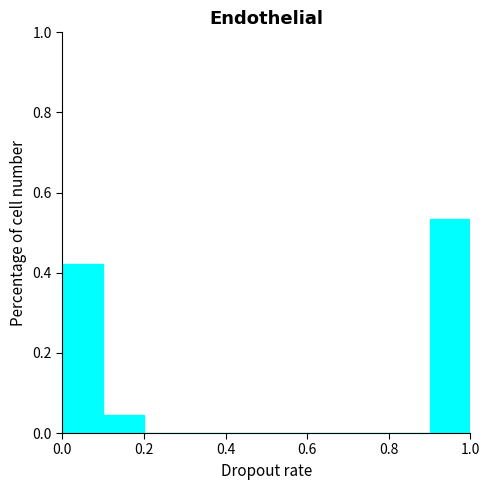

Reading left to right, transcribe this chart: for each bar, give the range it covers on the x-axis and its height. The values are not printed on the chart, so give them approximately, as read against the axis.

0.0 to 0.1: 0.42
0.1 to 0.2: 0.04
0.2 to 0.3: 0
0.3 to 0.4: 0
0.4 to 0.5: 0
0.5 to 0.6: 0
0.6 to 0.7: 0
0.7 to 0.8: 0
0.8 to 0.9: 0
0.9 to 1.0: 0.54